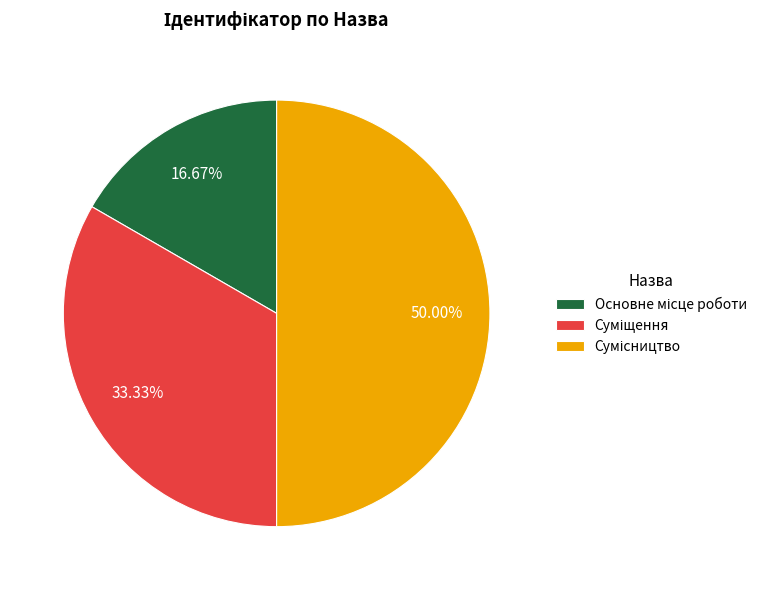

Which has a higher value, Суміщення or Основне місце роботи?

Суміщення